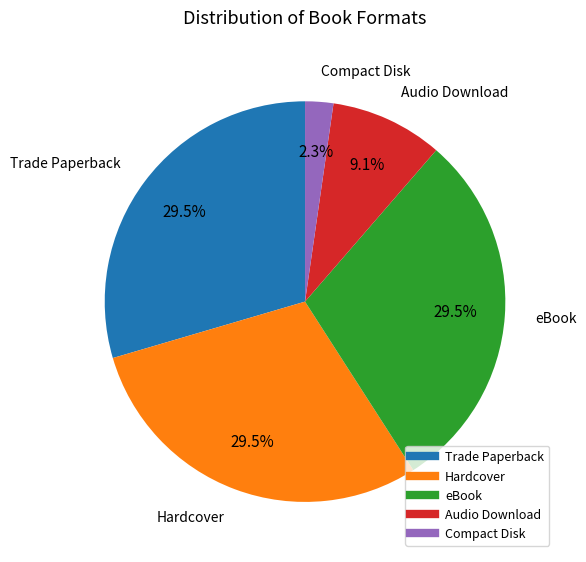

What is the ratio of the value at Compact Disk to the value at Trade Paperback?

0.1